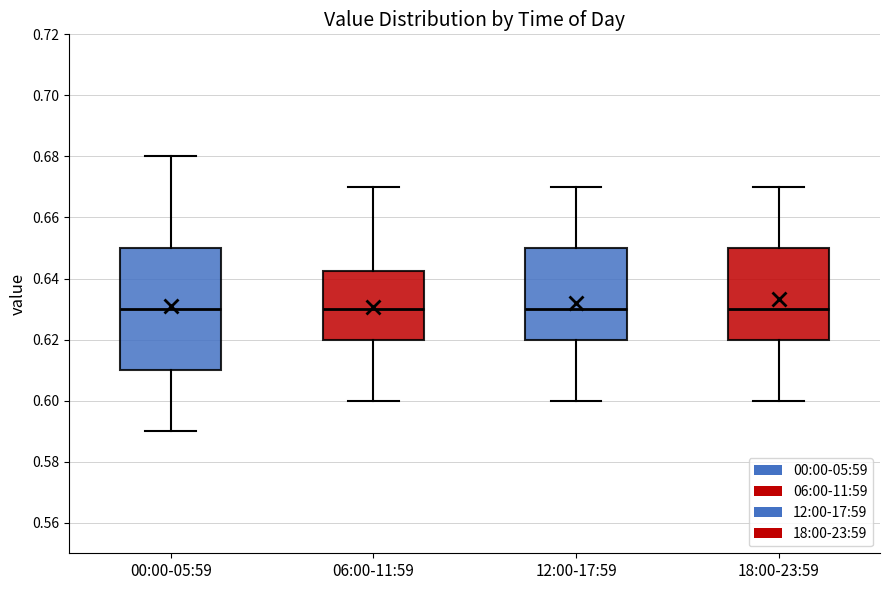

Comparing the boxes themselves (not the whiskers), which one is the tallest?

00:00-05:59